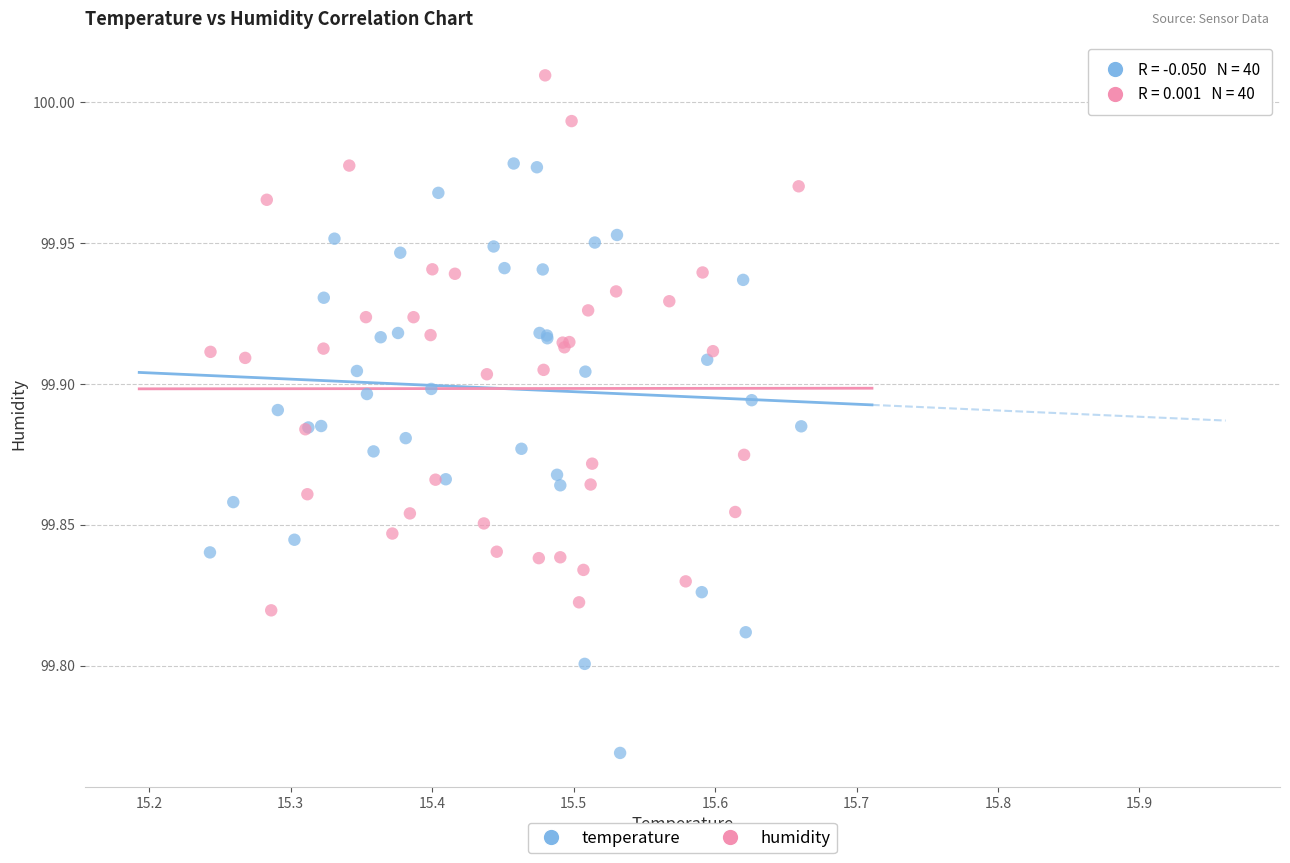

What are all the series names shown in the legend?

temperature, humidity